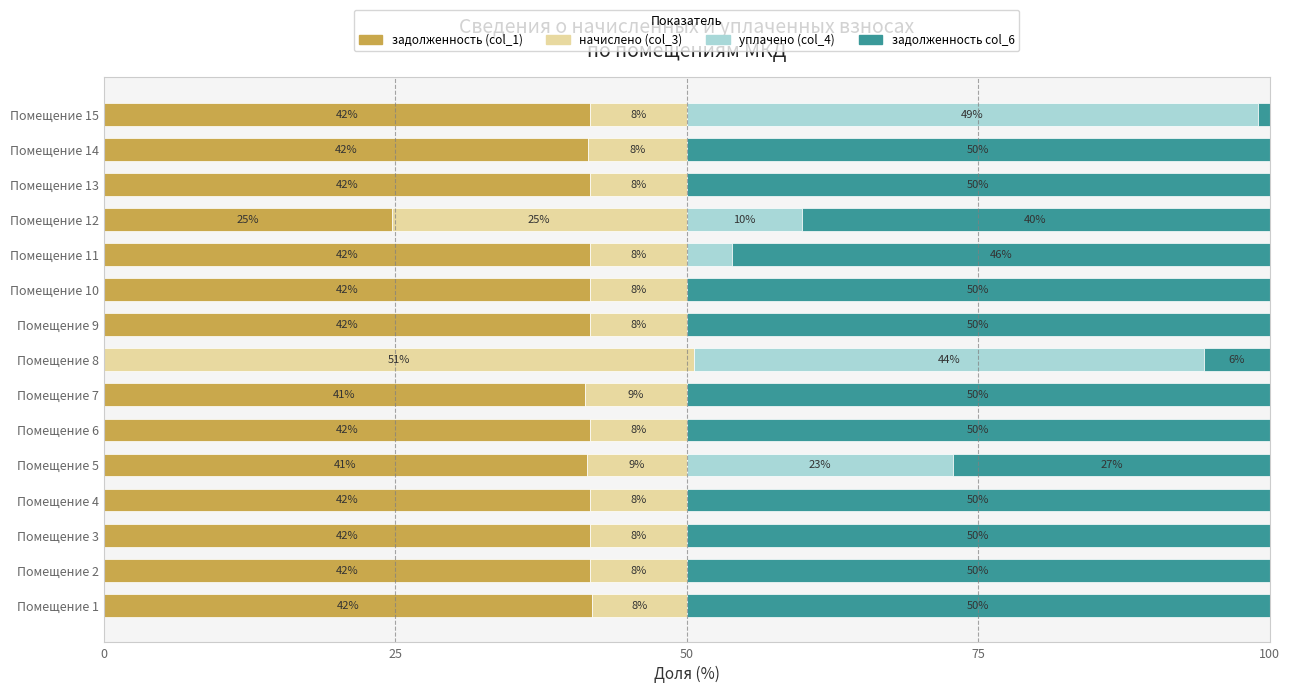

What are all the series names shown in the legend?

задолженность (col_1), начислено (col_3), уплачено (col_4), задолженность col_6